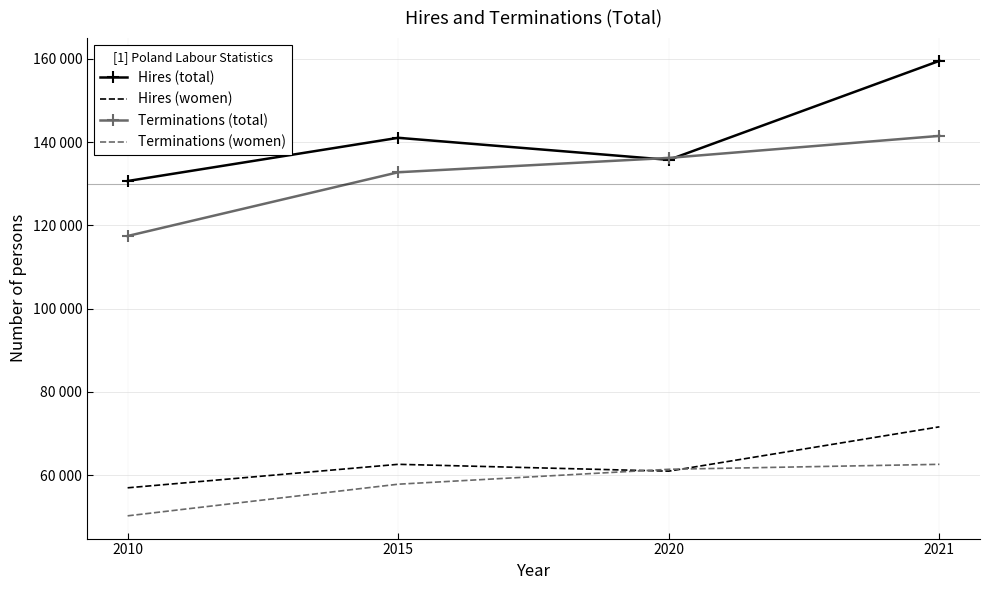

Between 2015 and 2021, which is larger?

2021